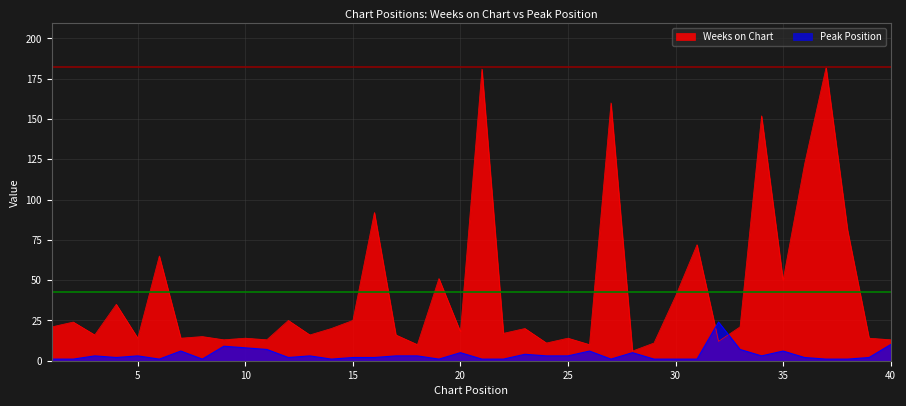

Reading left to right, what are all the values shown in this chart?

Weeks on Chart: 1=21	2=24	3=16	4=35	5=14	6=65	7=14	8=15	9=13	10=14	11=13	12=25	13=16	14=20	15=25	16=92	17=16	18=10	19=51	20=18	21=181	22=17	23=20	24=11	25=14	26=10	27=160	28=6	29=11	30=40	31=72	32=12	33=21	34=152	35=50	36=122	37=182	38=81	39=14	40=13
Peak Position: 1=1	2=1	3=3	4=2	5=3	6=1	7=6	8=1	9=9	10=8	11=7	12=2	13=3	14=1	15=2	16=2	17=3	18=3	19=1	20=5	21=1	22=1	23=4	24=3	25=3	26=6	27=1	28=5	29=1	30=1	31=1	32=24	33=7	34=3	35=6	36=2	37=1	38=1	39=2	40=10